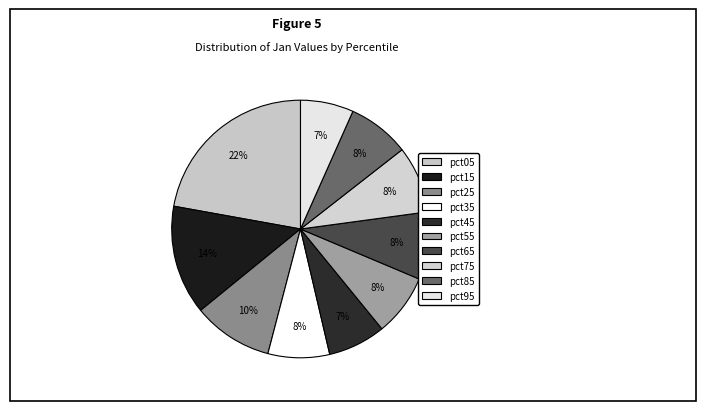

Count the number of slices in the pie.

10